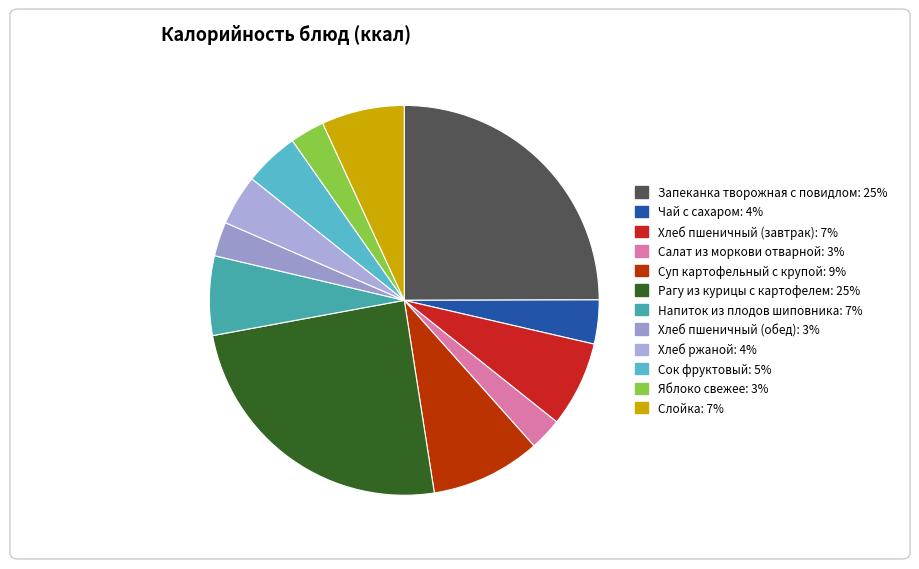

How many slices are in this pie chart?

12